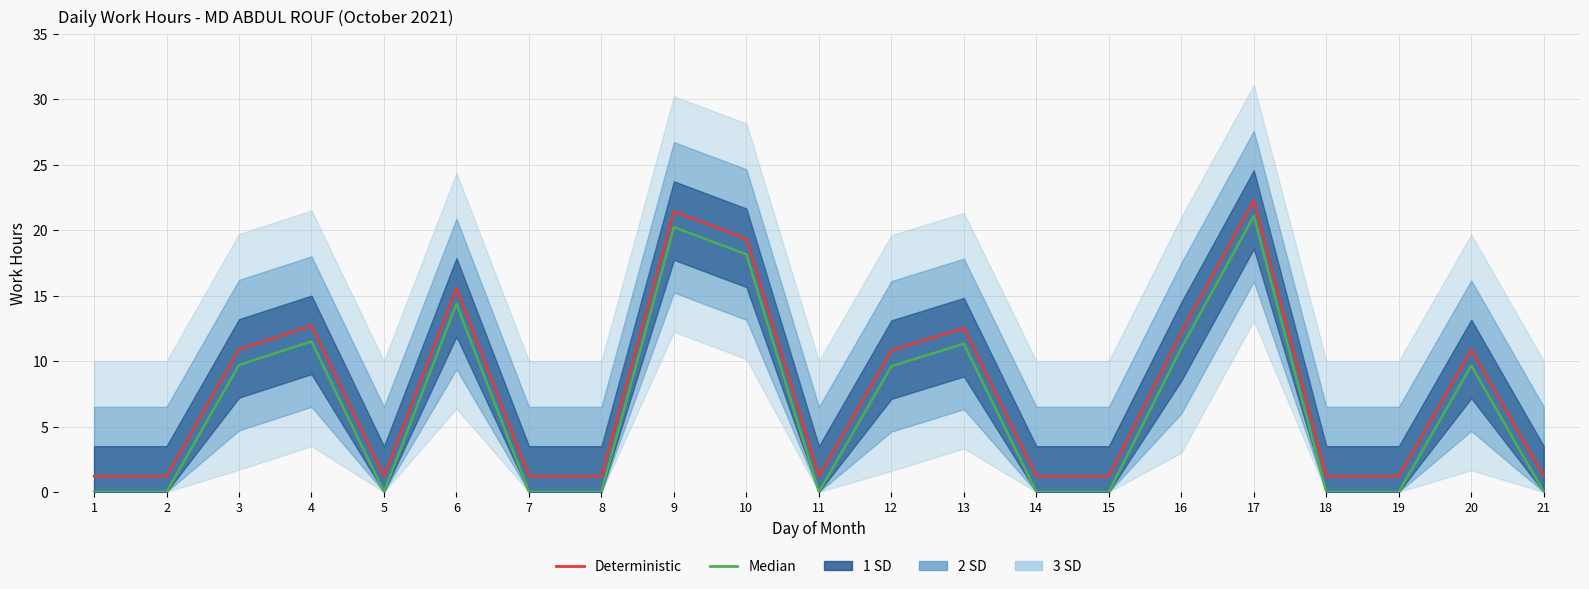

What is the average value of the Deterministic series?

7.7